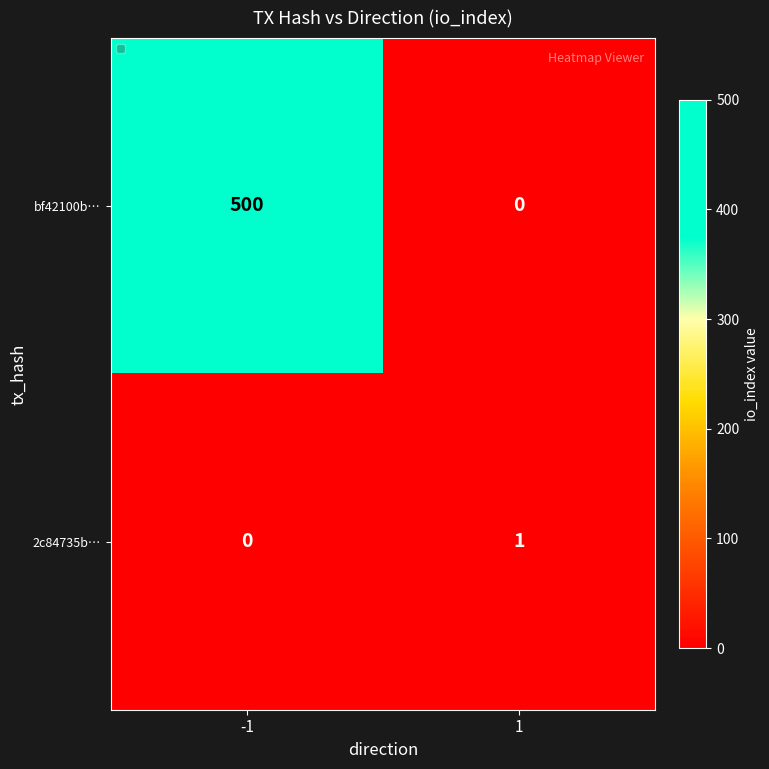

What is the highest value of the bf42100b… series?

500